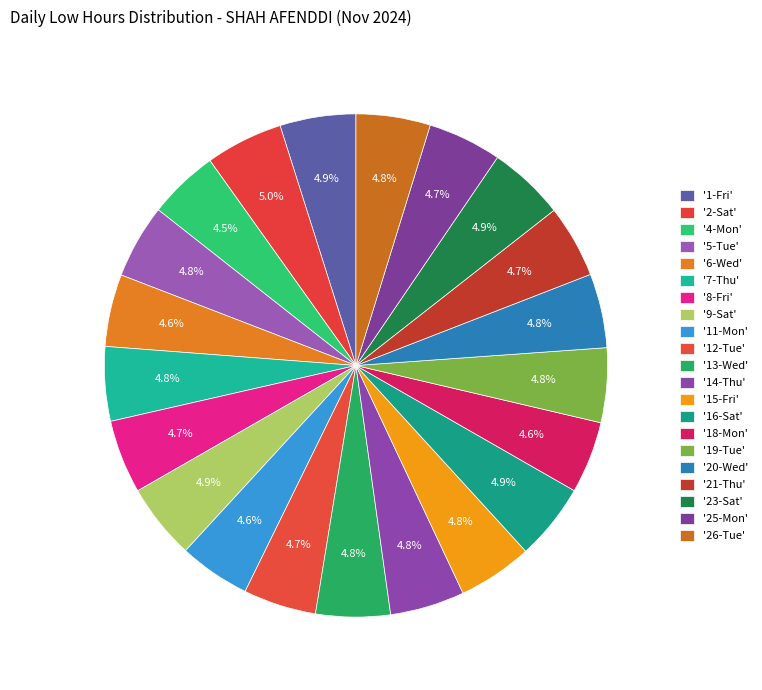

What is the largest slice in the pie chart?

2-Sat